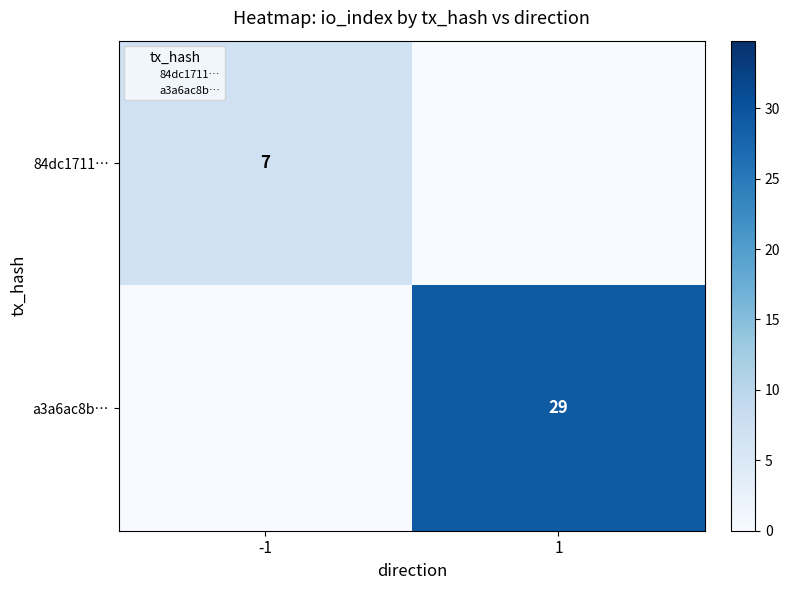

True or false: 84dc1711… has a value of 7 at -1.

True